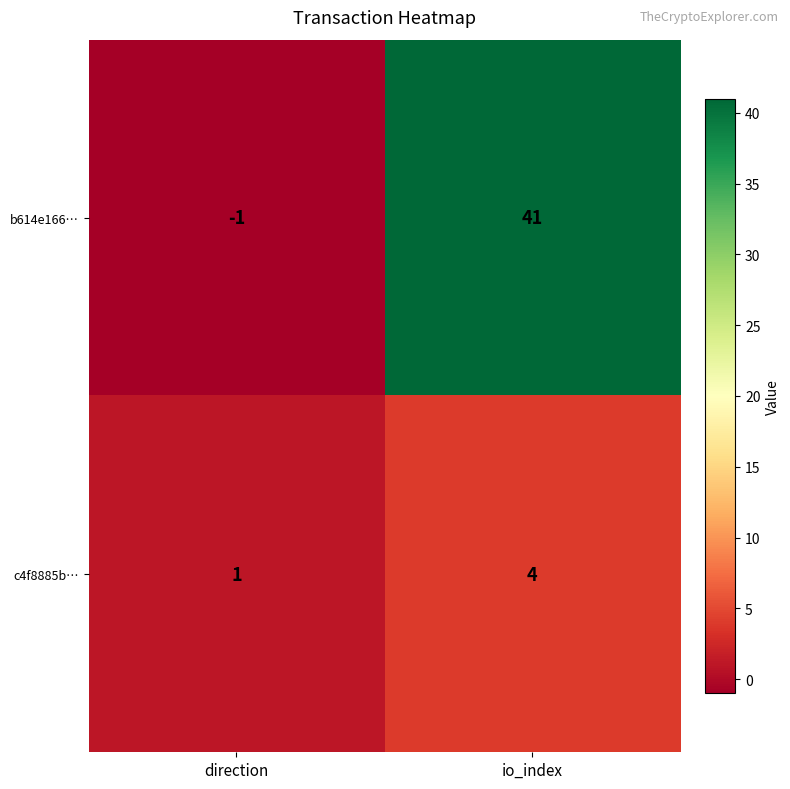

Is it true that b614e166… equals 41 at io_index?

True